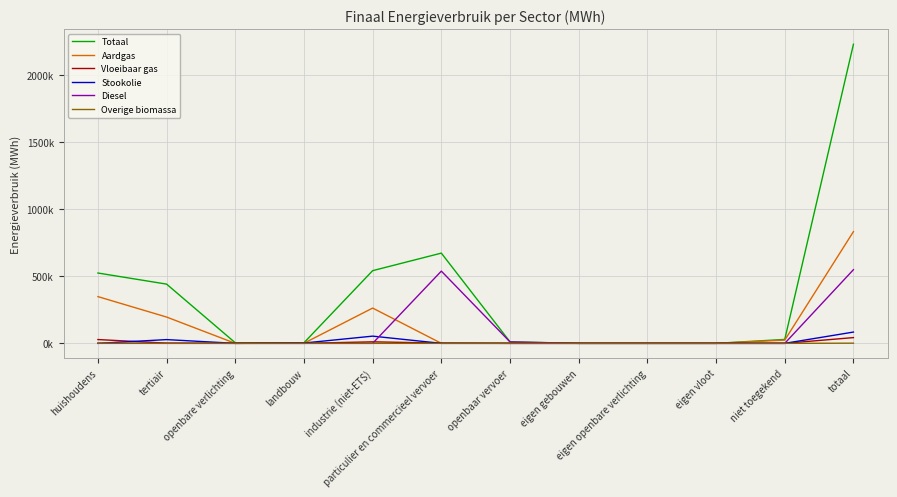

Which series has the largest range (max minus min)?

Totaal